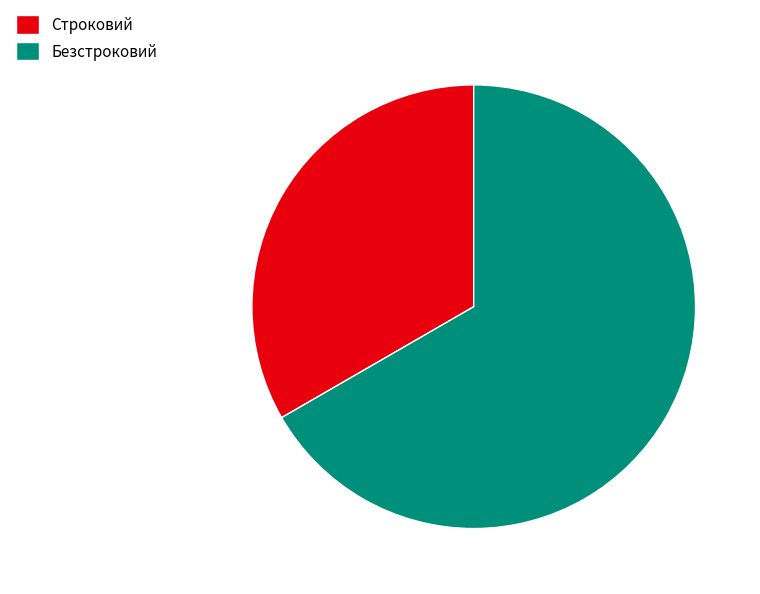

Combined, do Строковий and Безстроковий account for over 50%?

Yes